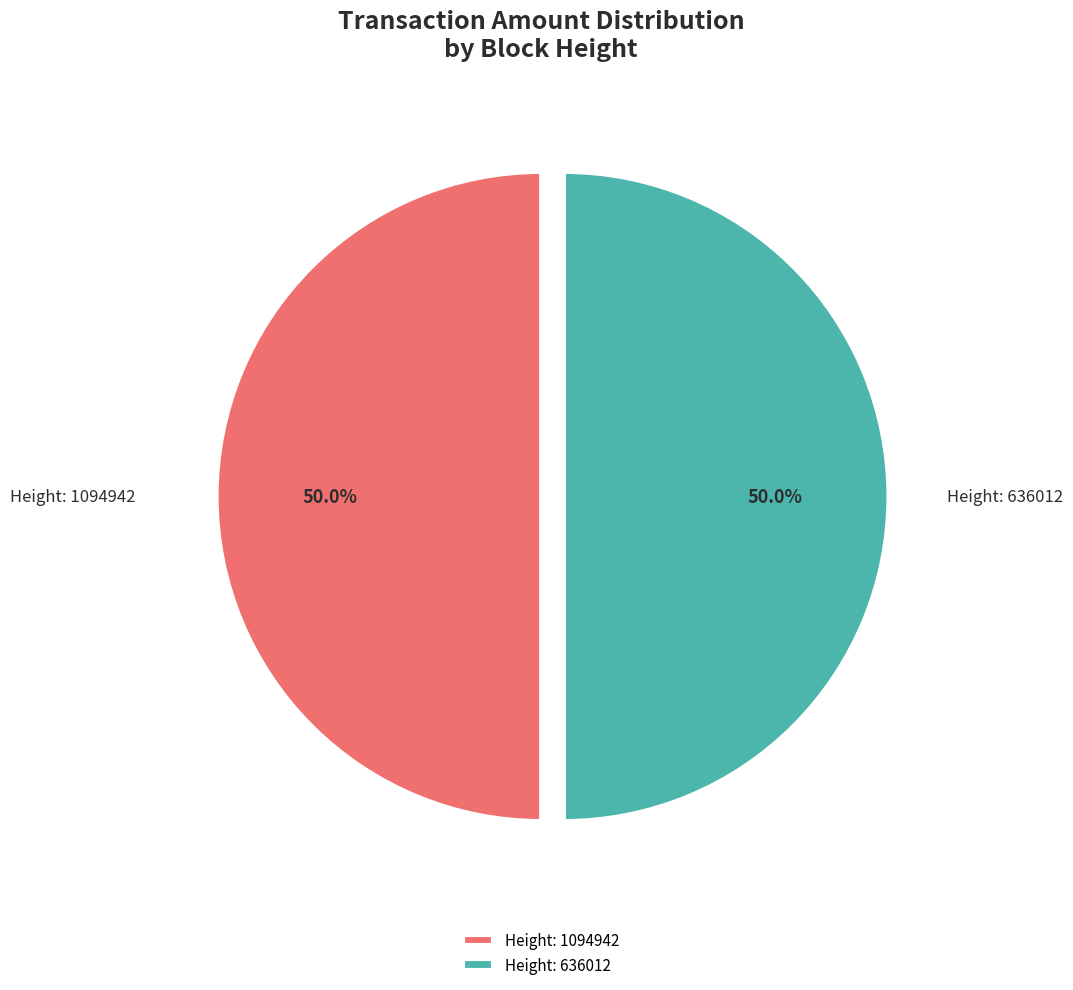

What percentage is NOT represented by Height: 1094942?

50.0%